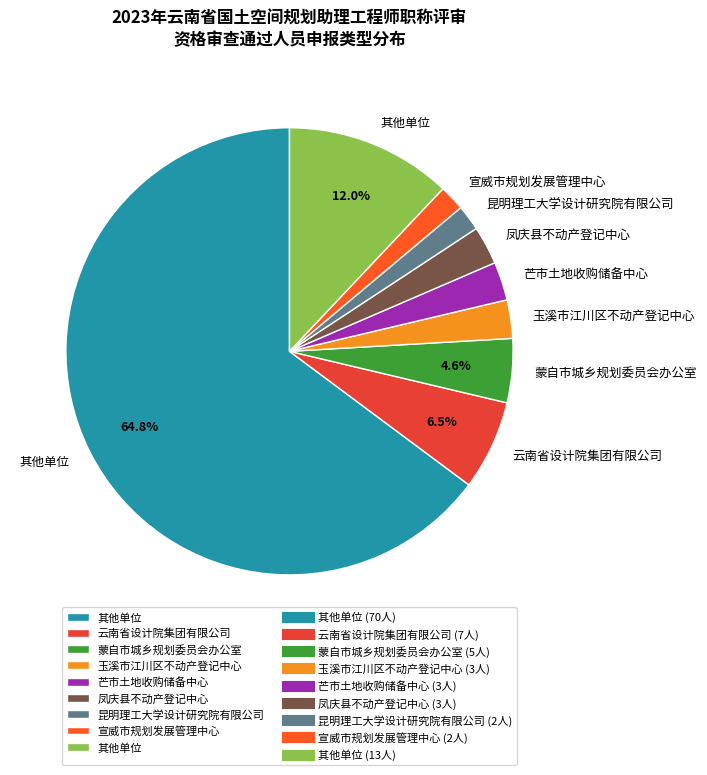

How many segments does this pie chart have?

9